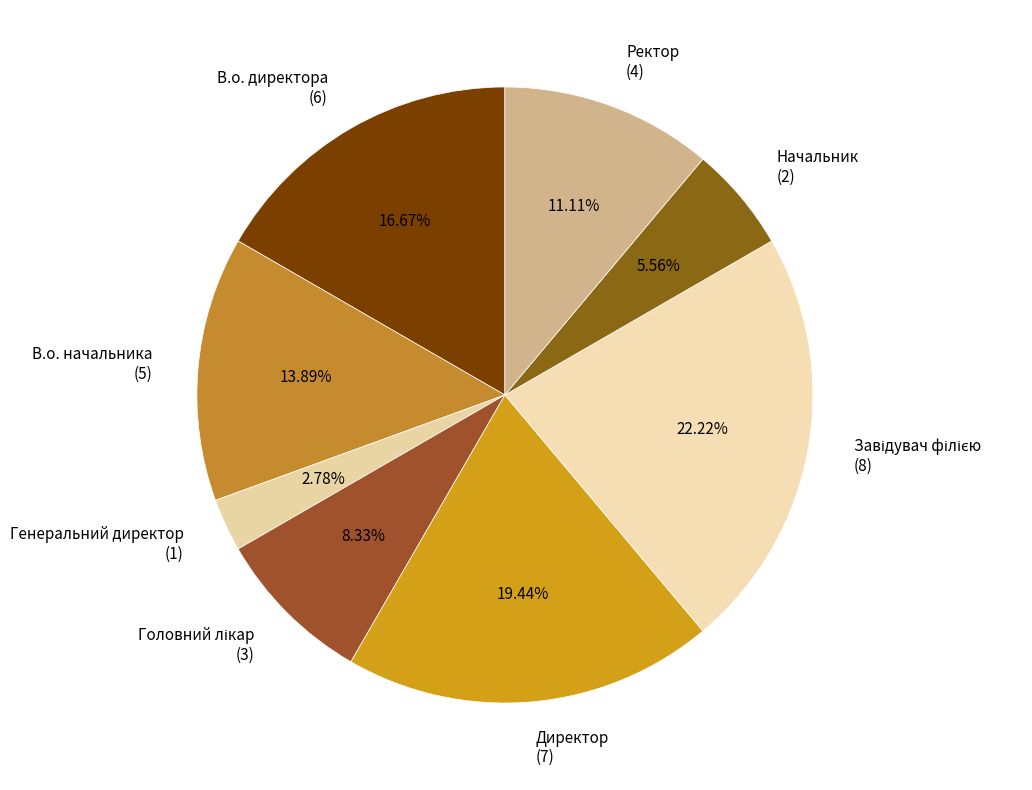

Between Начальник (2) and Директор (7), which is larger?

Директор (7)